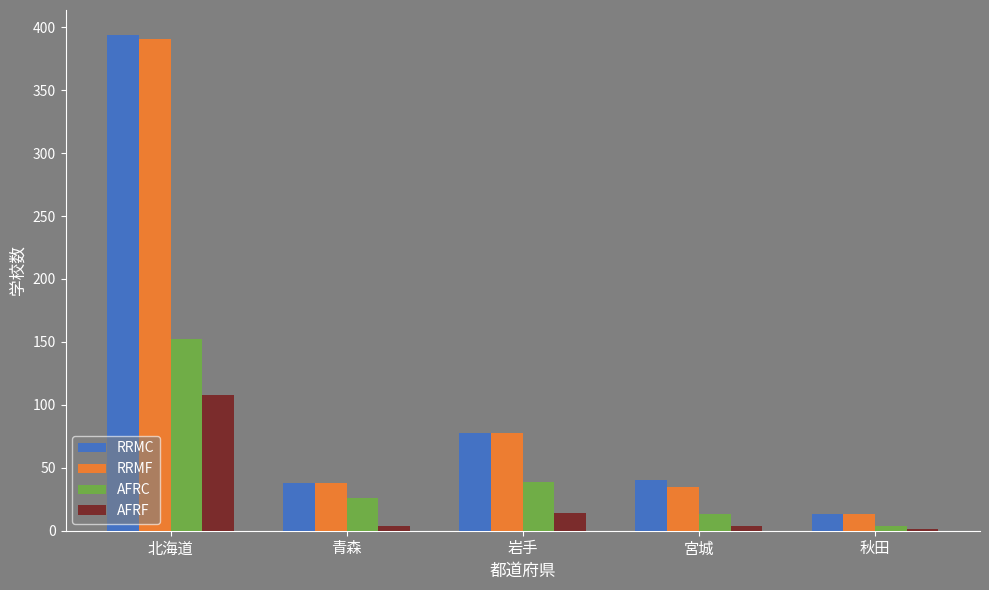

Is the value of RRMC at 秋田 greater than the value of RRMF at 青森?

No